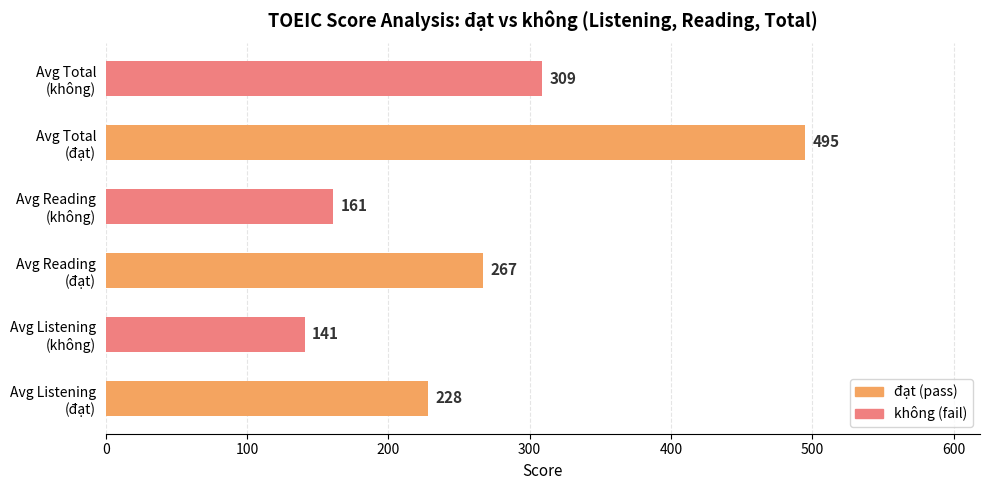

What is the average value?

267